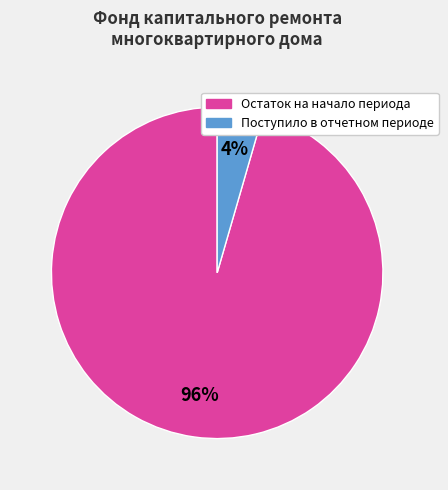

Is there any slice that represents more than half of the pie?

Yes